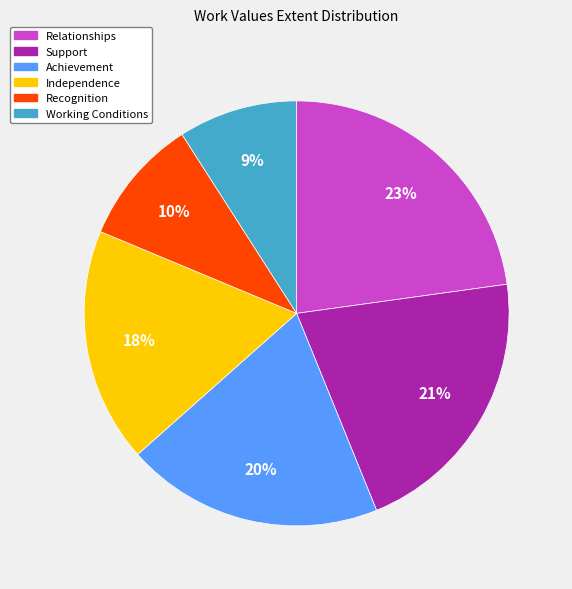

Is there a majority slice in this chart?

No